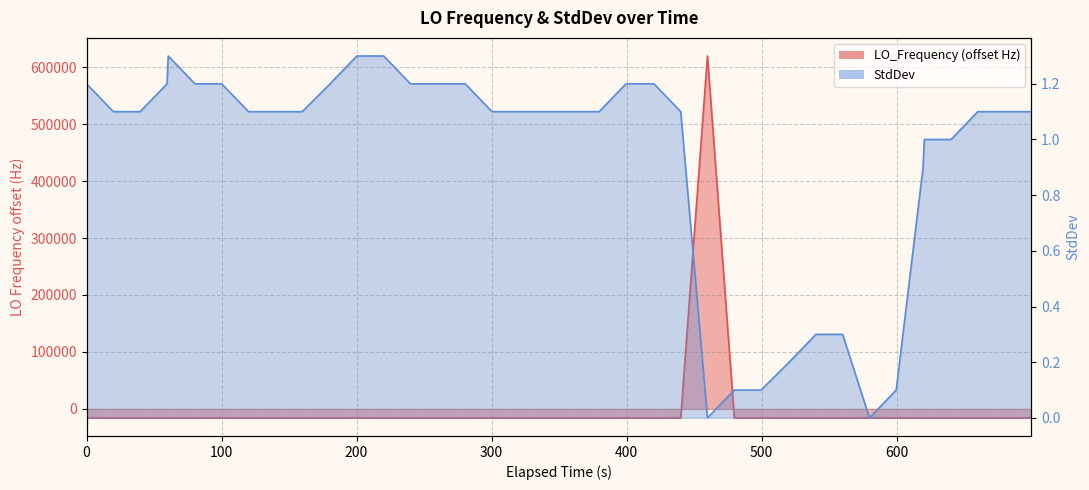

Which series has the largest range (max minus min)?

LO_Frequency